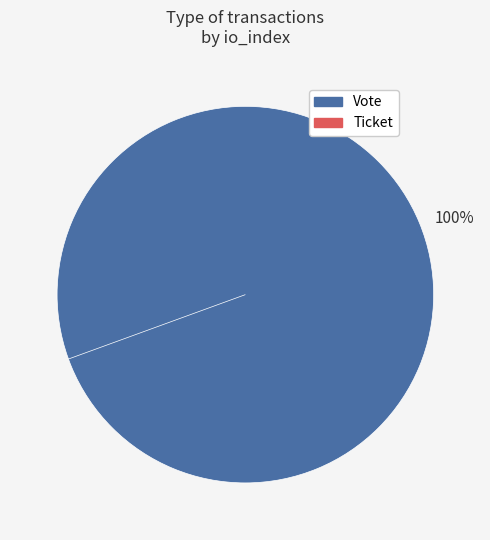

To the nearest percent, what is the average slice percentage?

50%